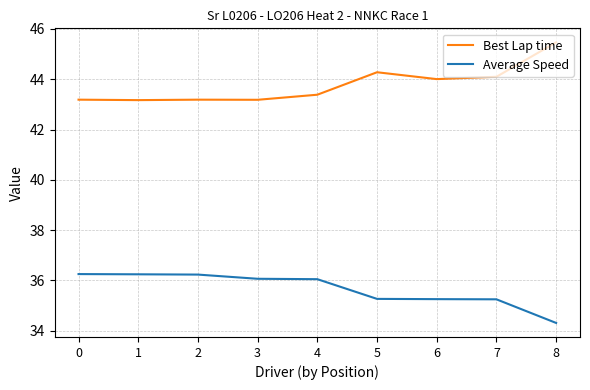

Which series has the widest spread of values?

Best Lap time